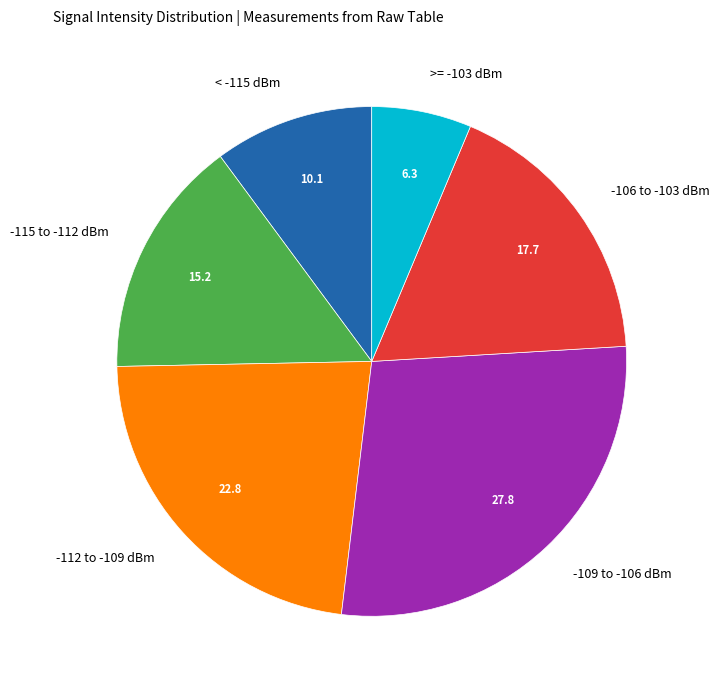

How many segments does this pie chart have?

6